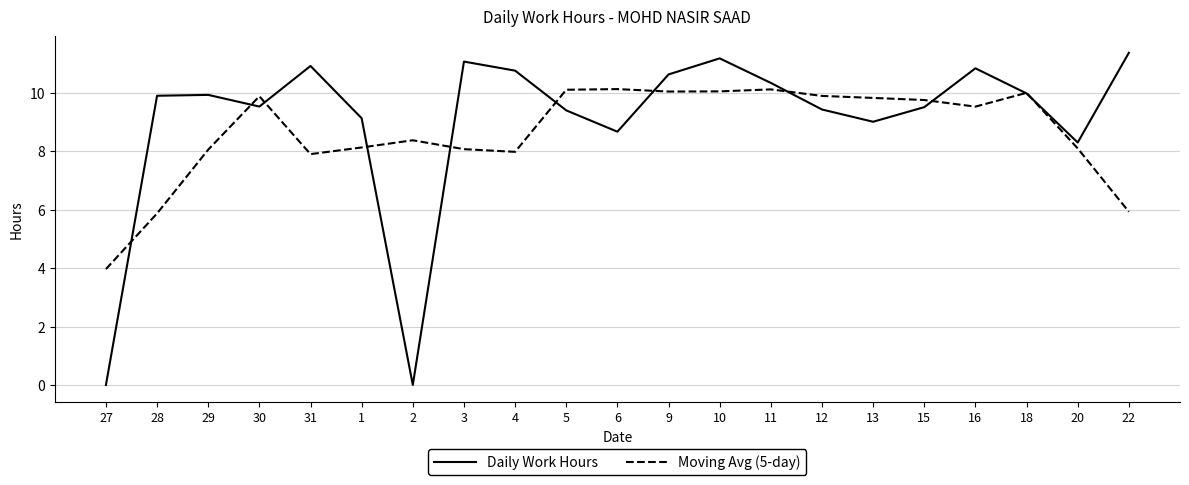

True or false: Moving Avg (5-day) has a value of 5.2 at 18.

False